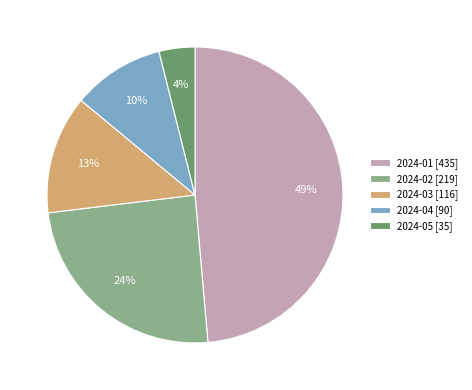

What is the ratio of the value at 2024-03 to the value at 2024-01?

0.3